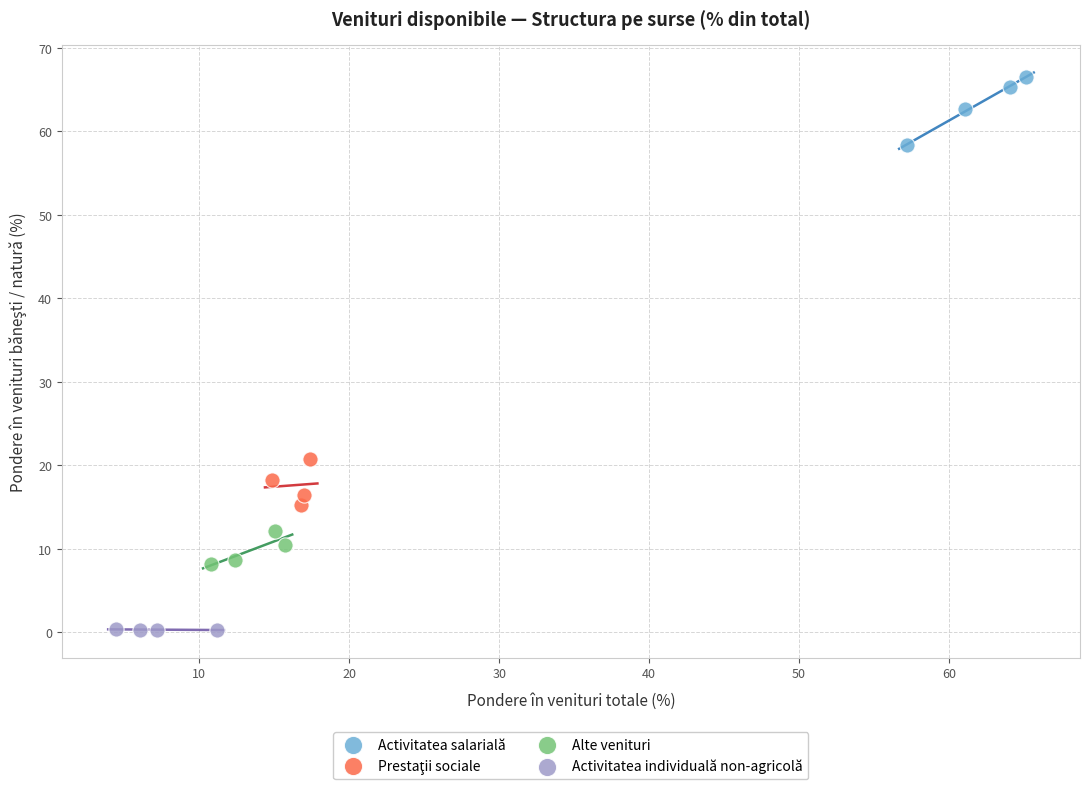

Which series reaches the minimum Y coordinate?

Activitatea individuală non-agricolă